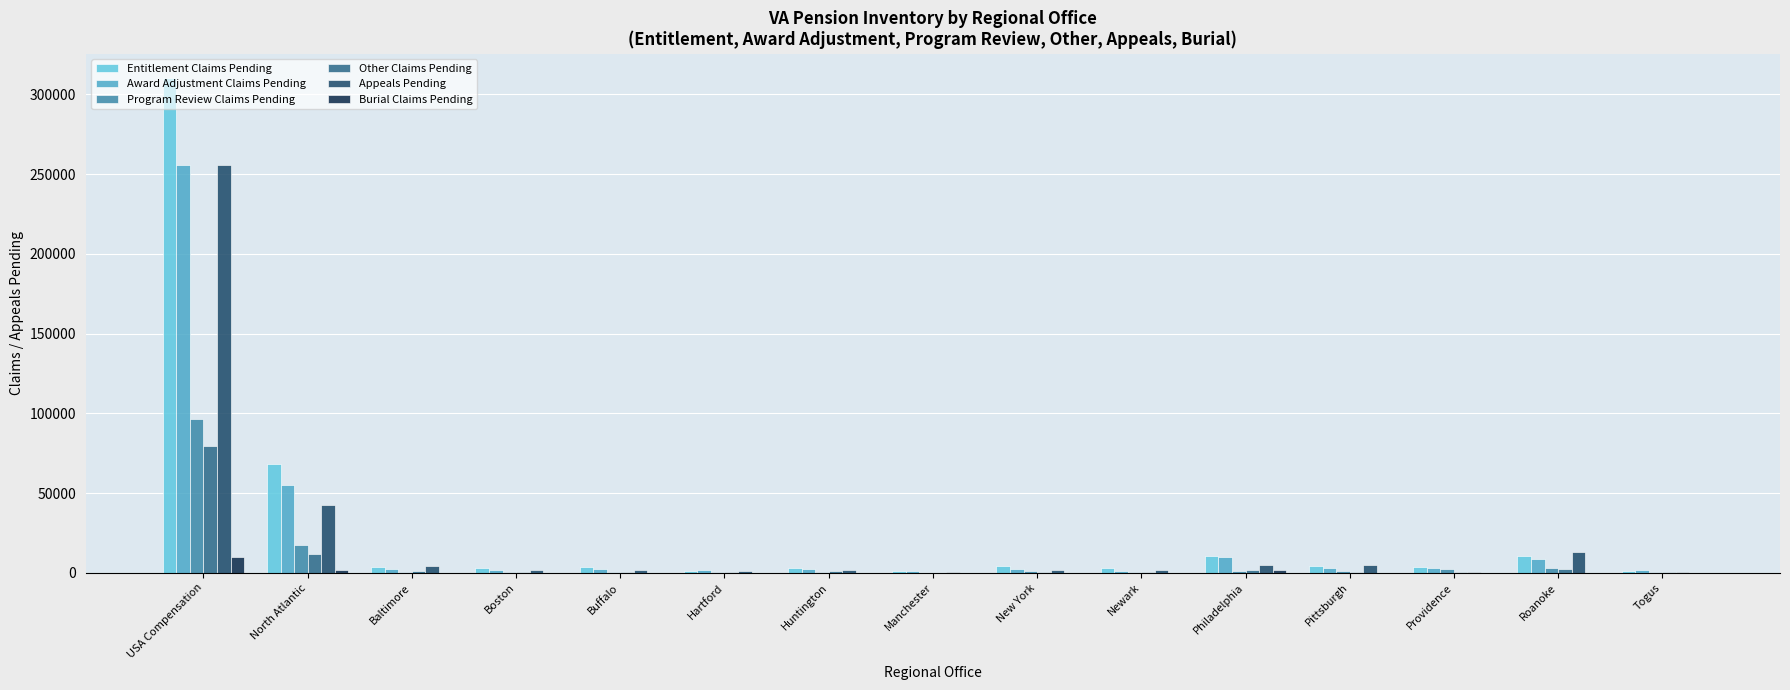

Are the bars grouped side by side (vs. stacked)?

Yes